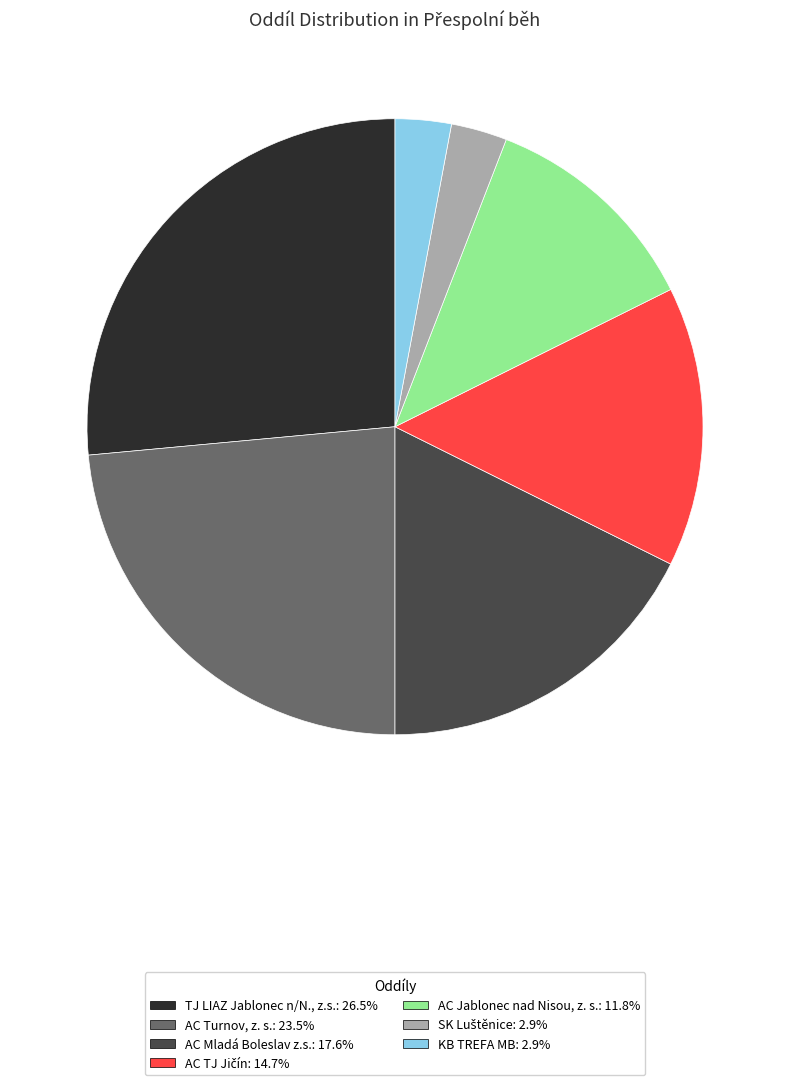

Does any single category account for the majority?

No